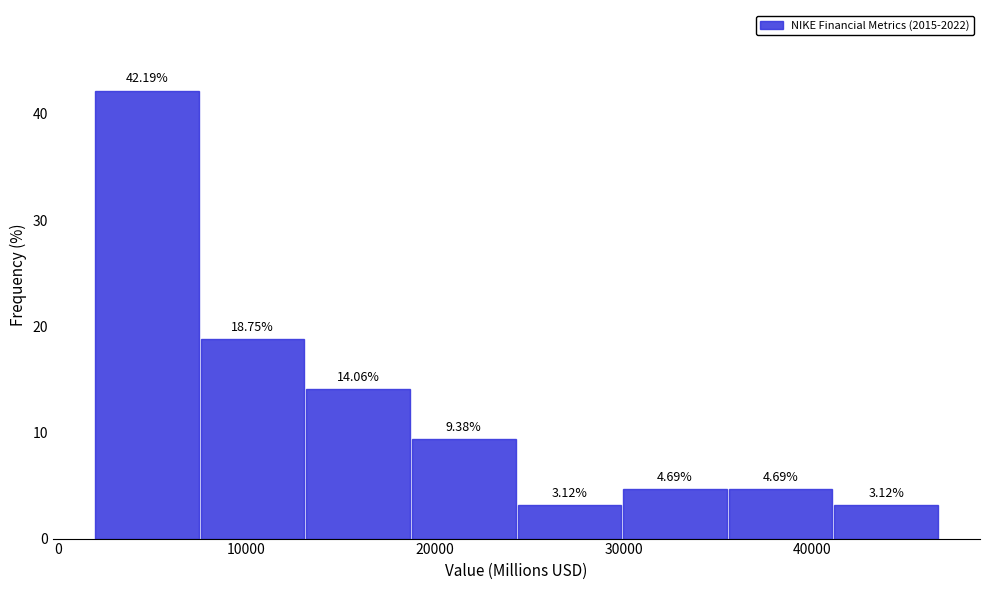

Over which range of the x-axis is the bar tallest?

2000 to 8000